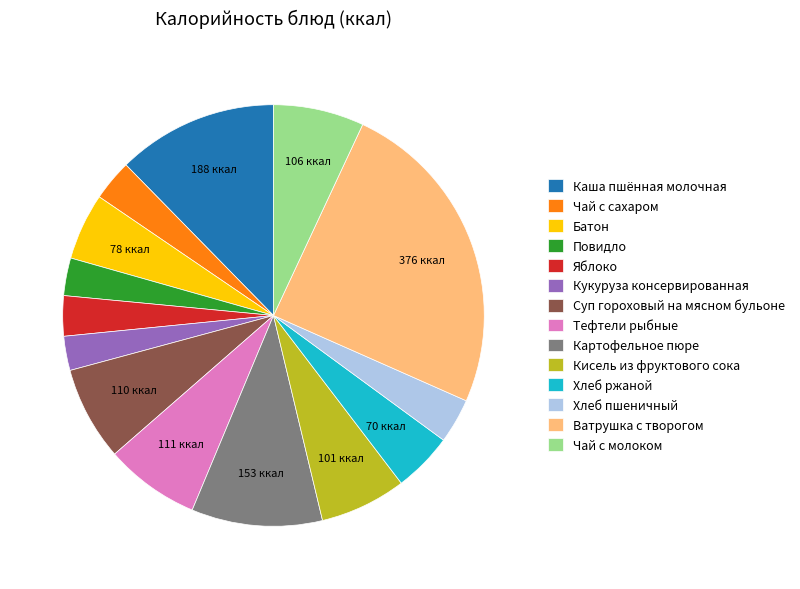

Does any single category account for the majority?

No